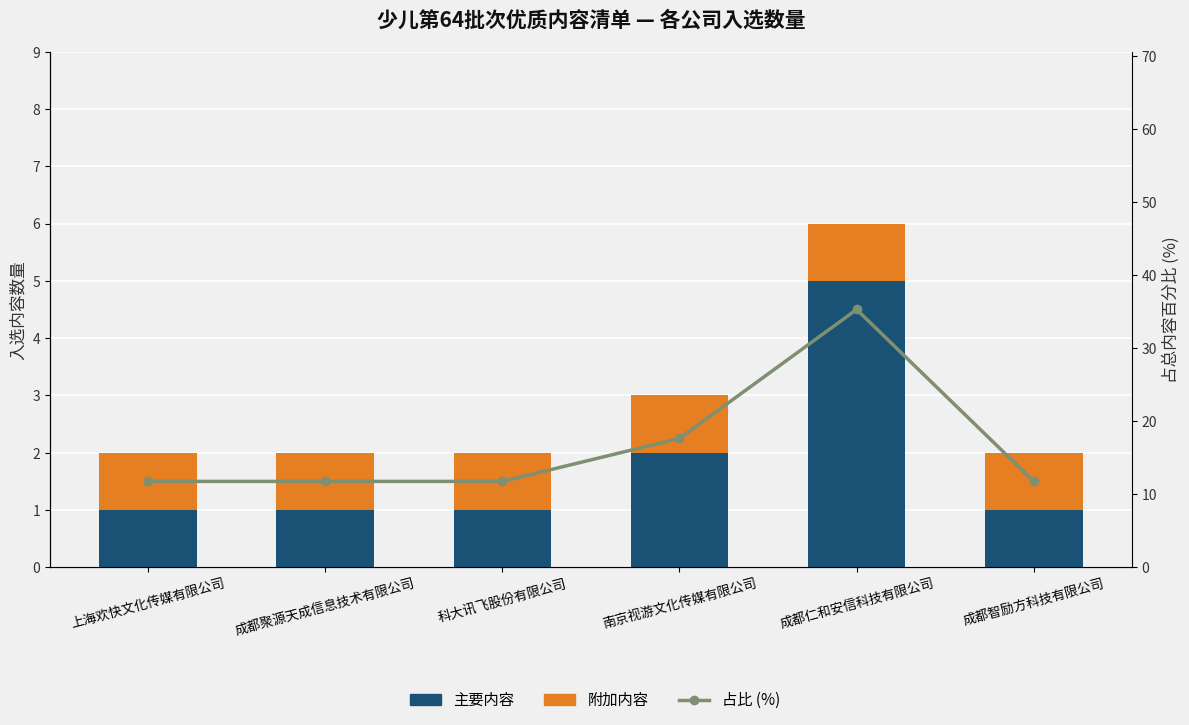

Are the bars horizontal?

No